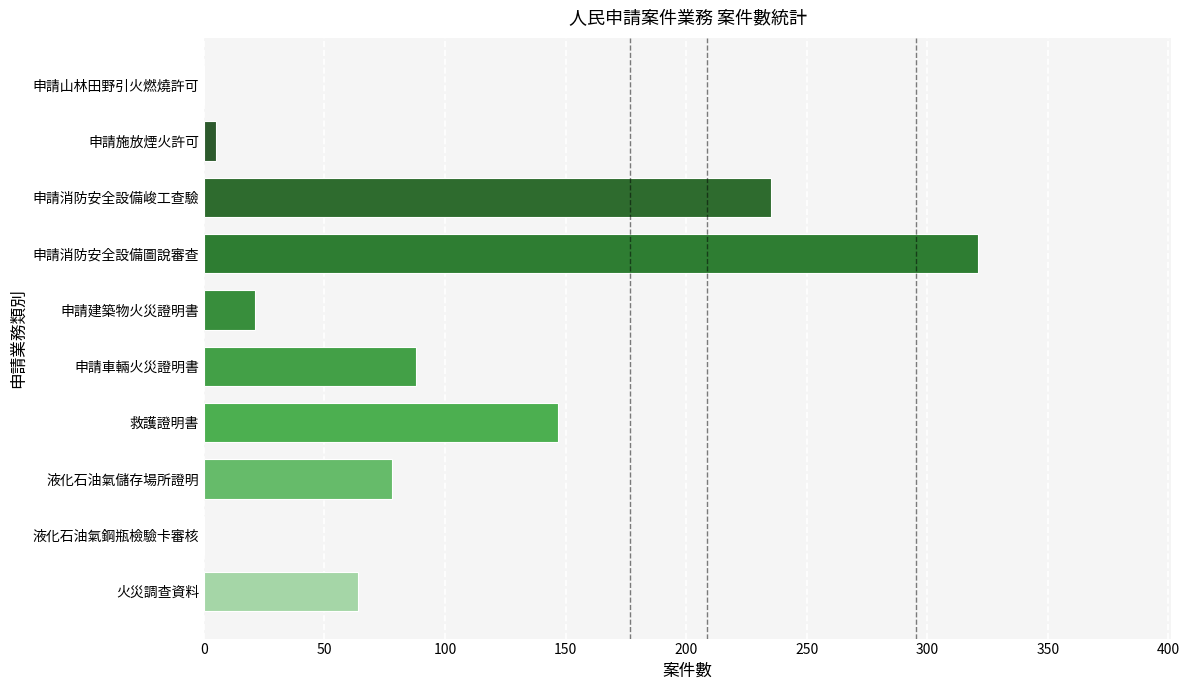

What is the difference between the maximum and minimum values?

321